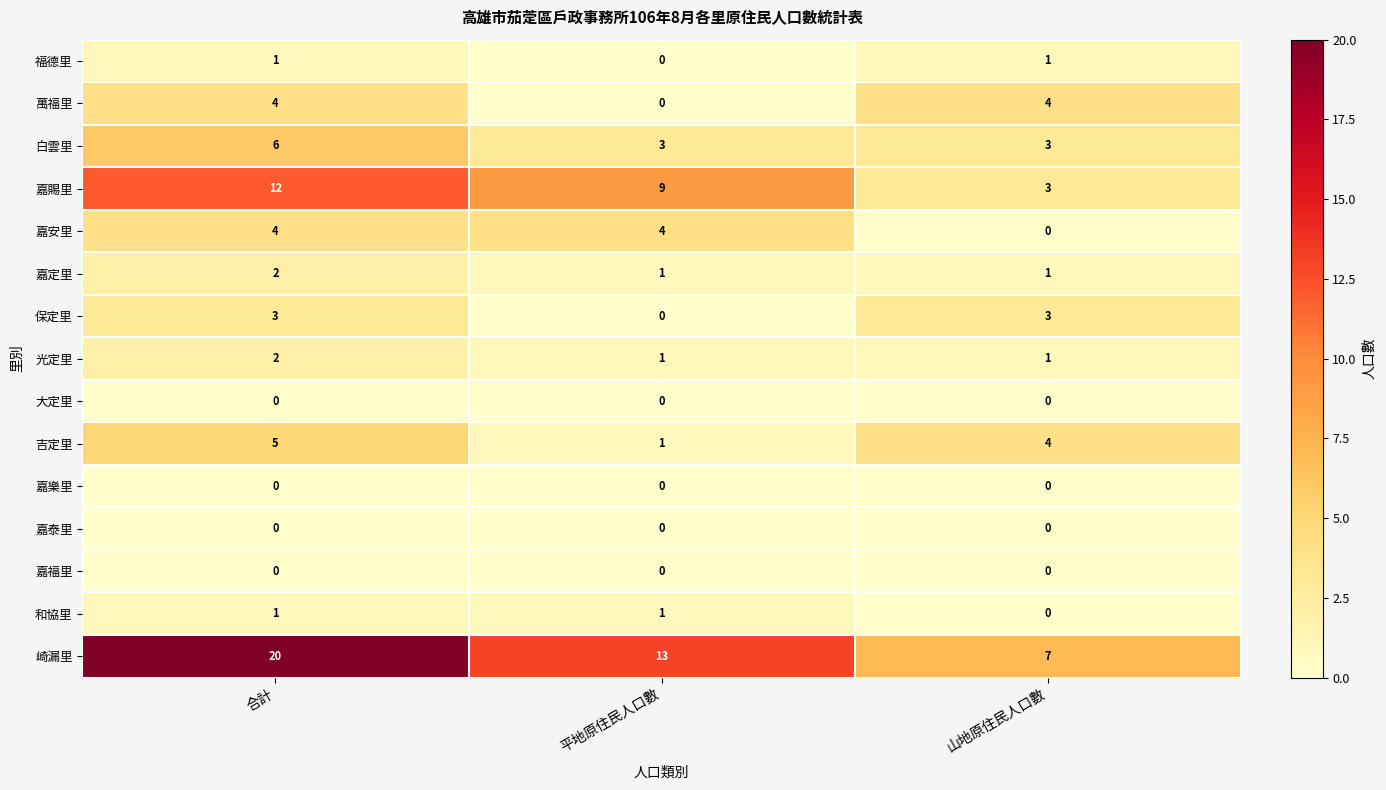

What is the average value of the 吉定里 series?

3